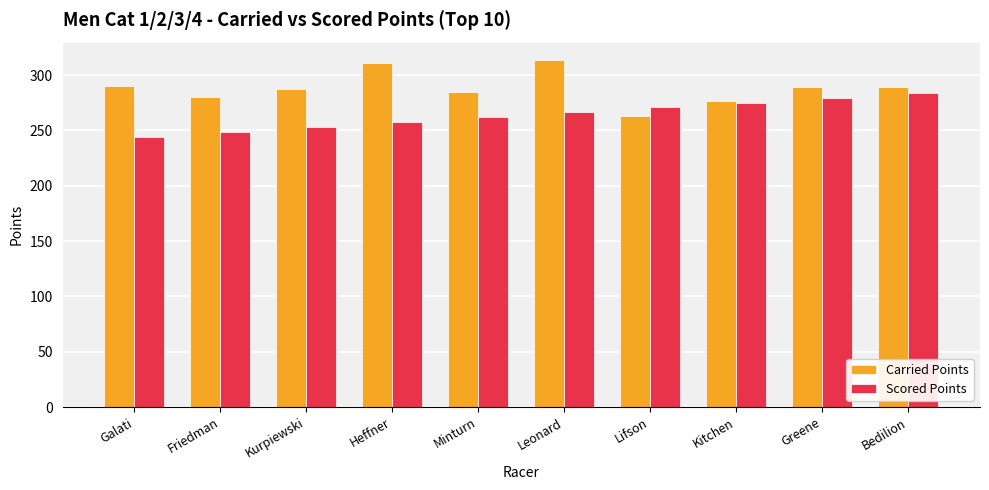

What is the difference between the highest and lowest values at Greene?

9.3